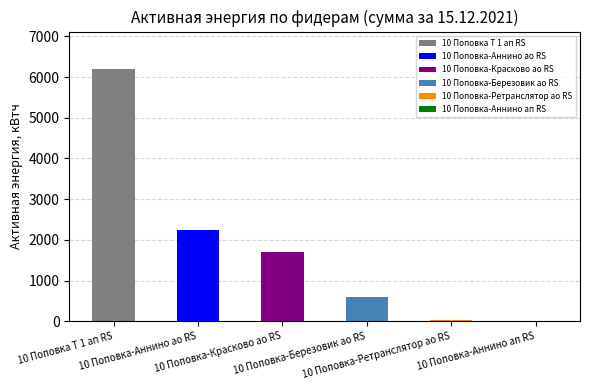

What is the sum of all values?

10747.0